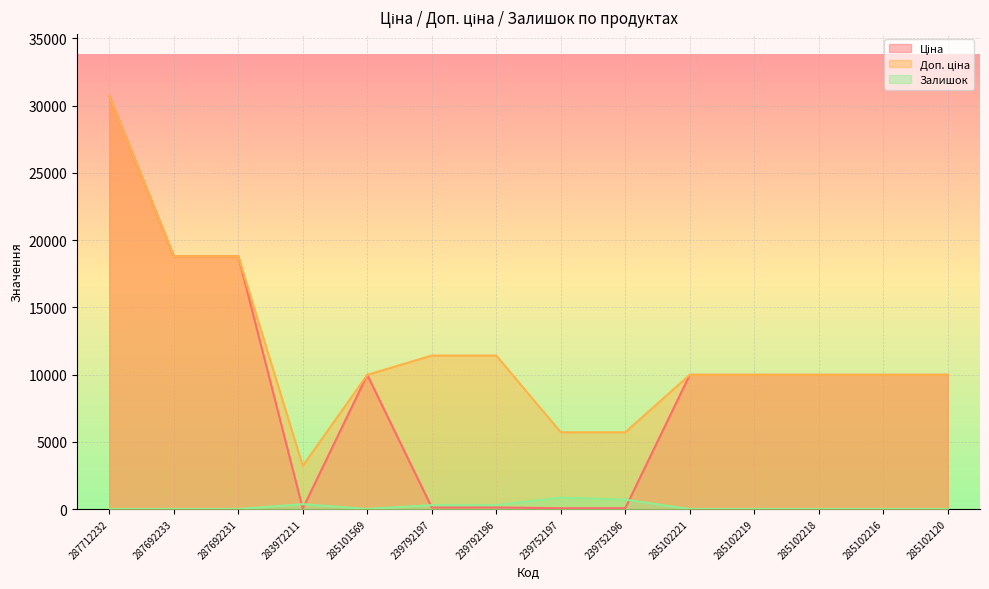

Is it true that Ціна equals 9975.0 at 285102120?

True